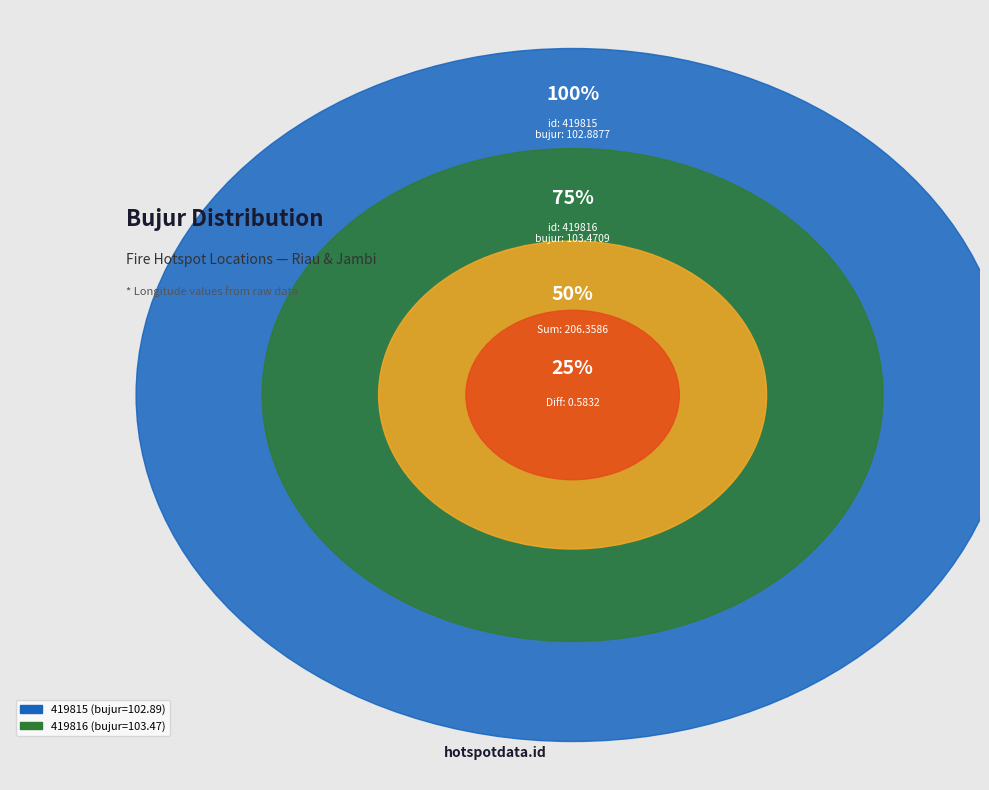

True or false: 419816 accounts for 64% of the total.

False